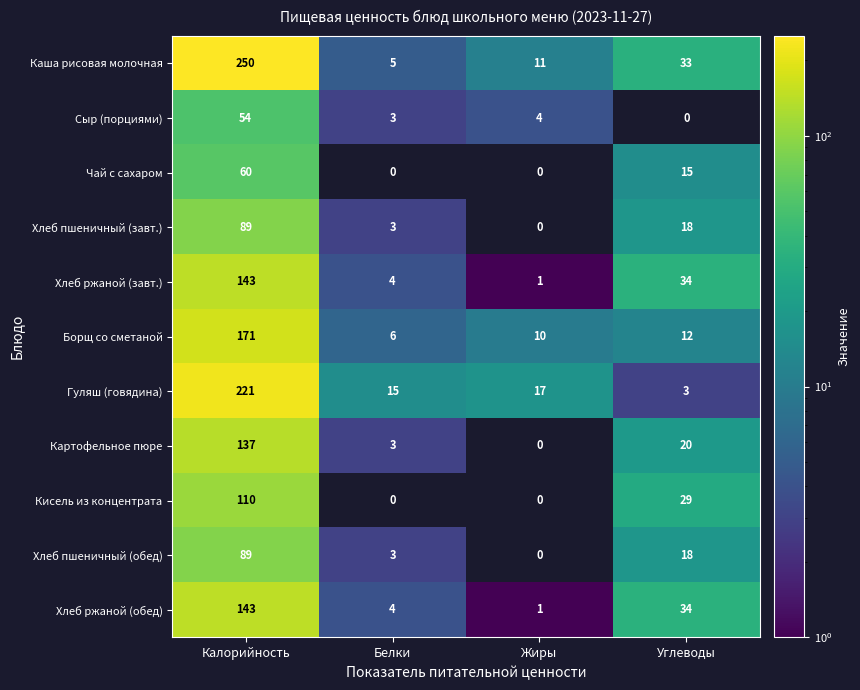

True or false: Хлеб ржаной (завт.) has a value of 223 at Калорийность.

False